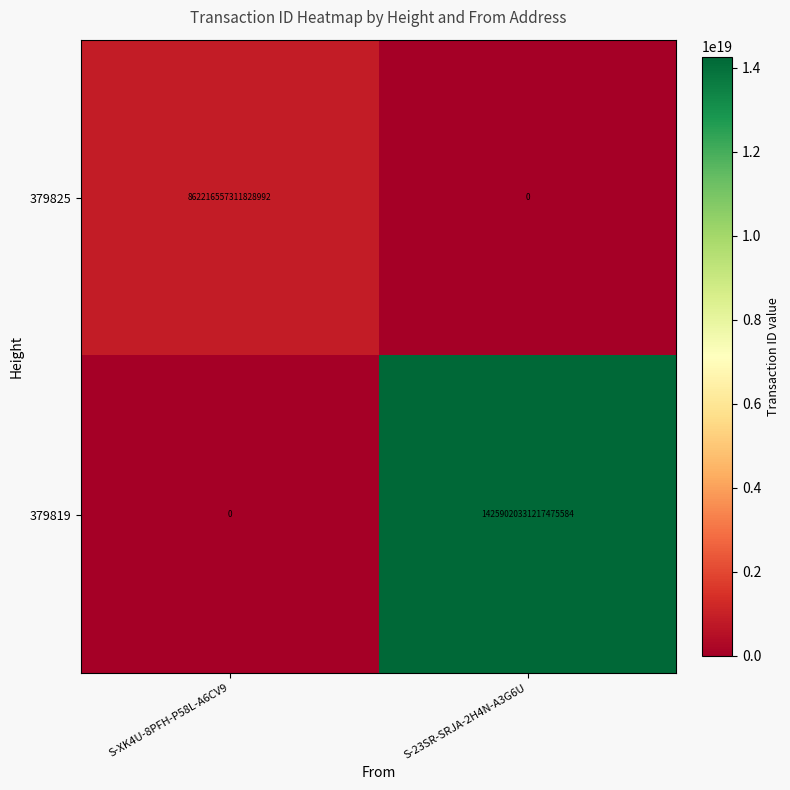

At which label is 379825 closest to 431108278655914496?

S-XK4U-8PFH-P58L-A6CV9